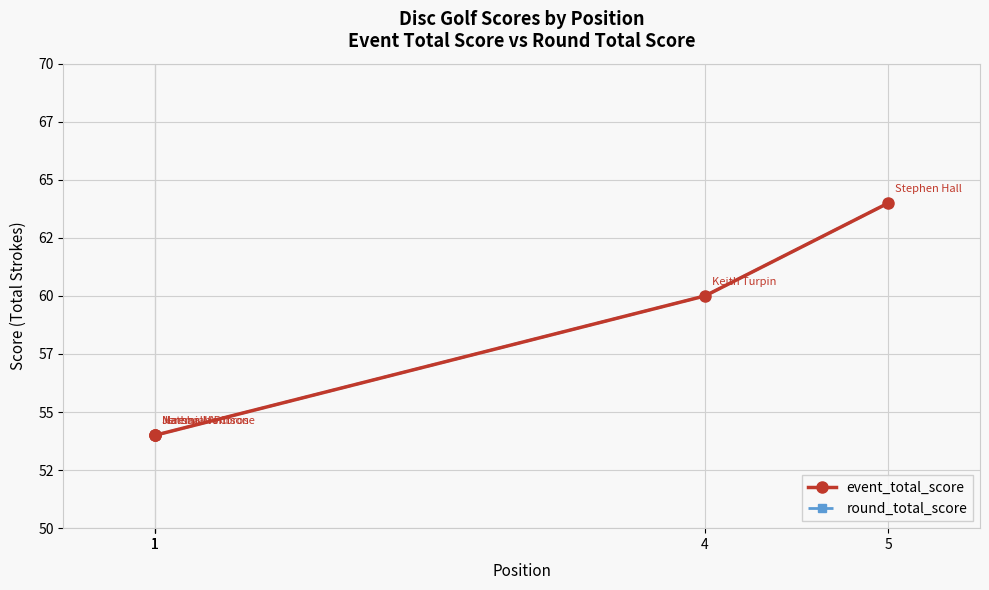

What is the highest value of the event_total_score series?

64